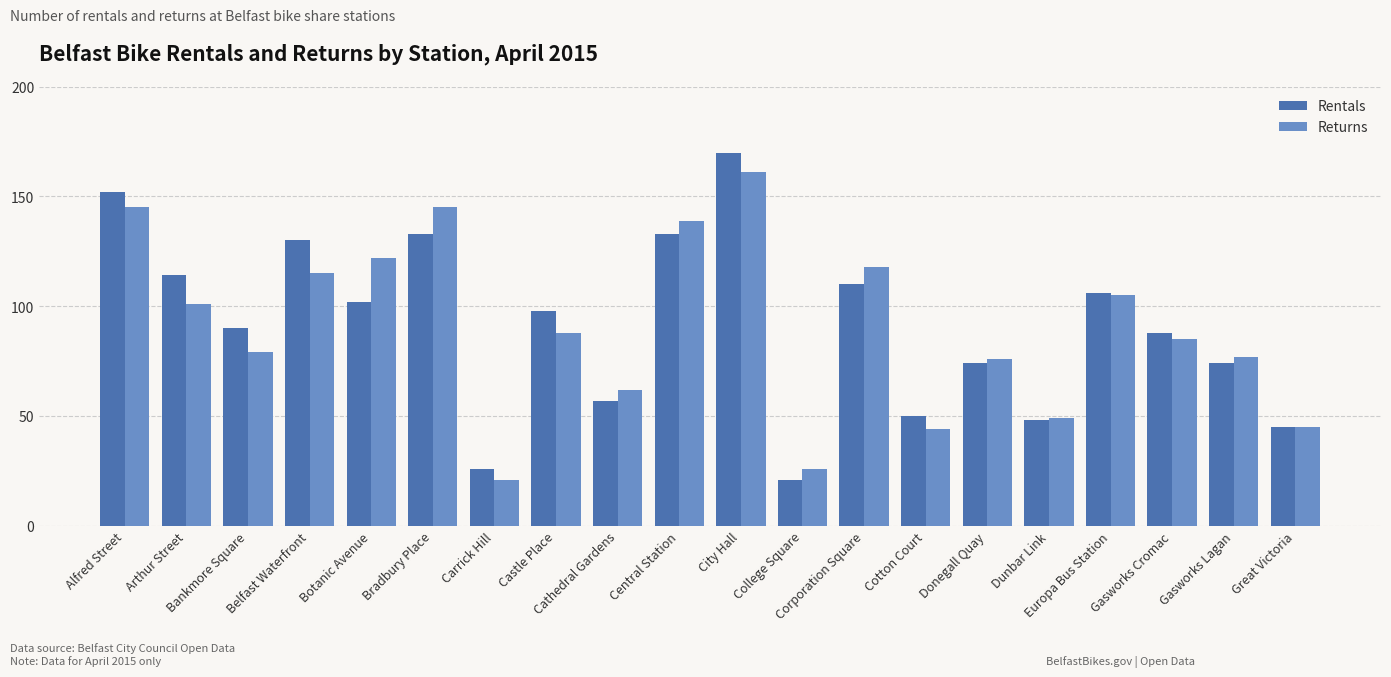

Rank the series by their maximum value, from highest to lowest.

Rentals, Returns